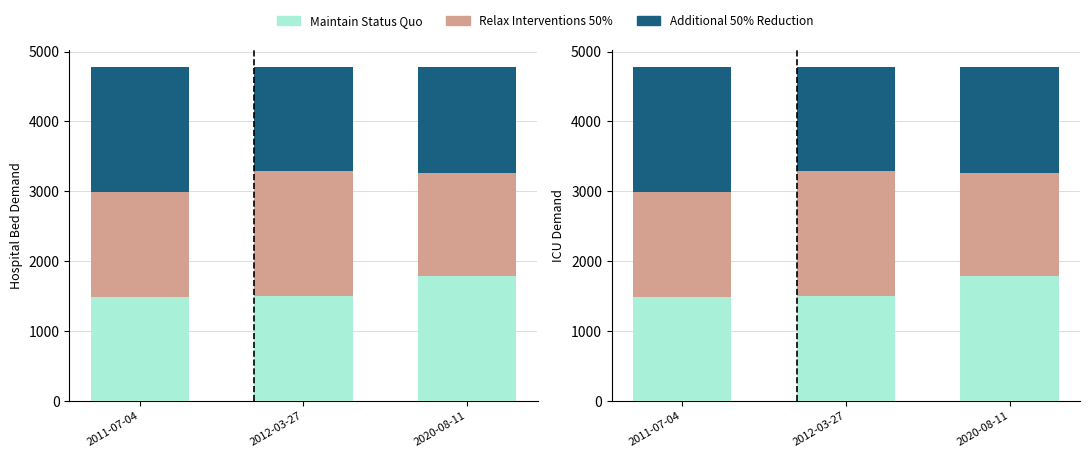

What is the maximum value shown in the chart?

1785